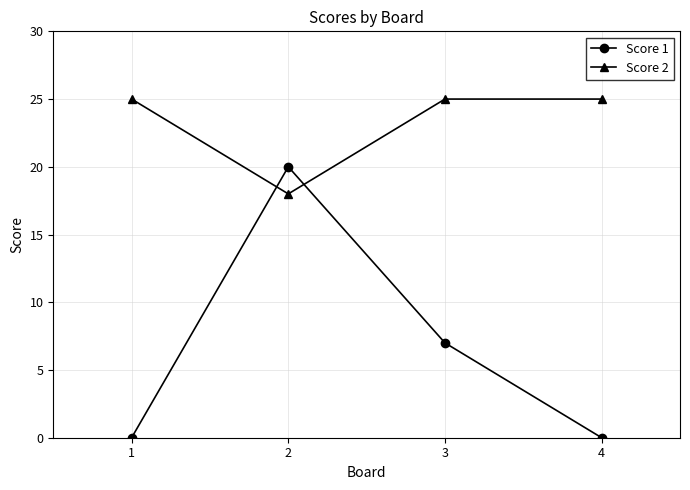

At which category is the sum across all series the highest?

2